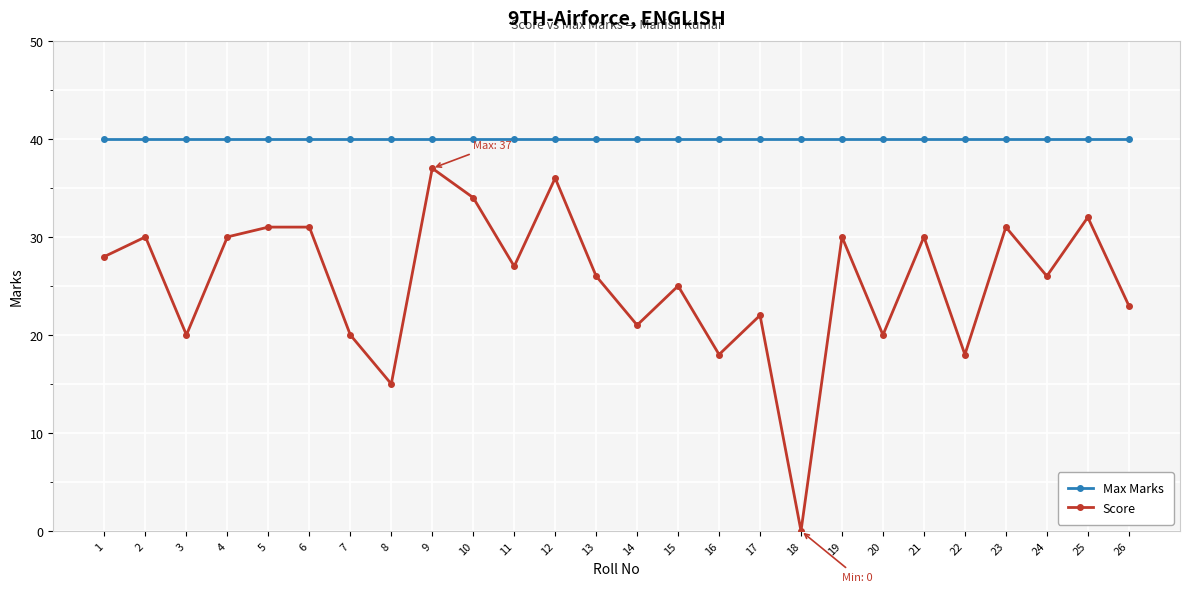

At how many categories does at least one series exceed 10?

26